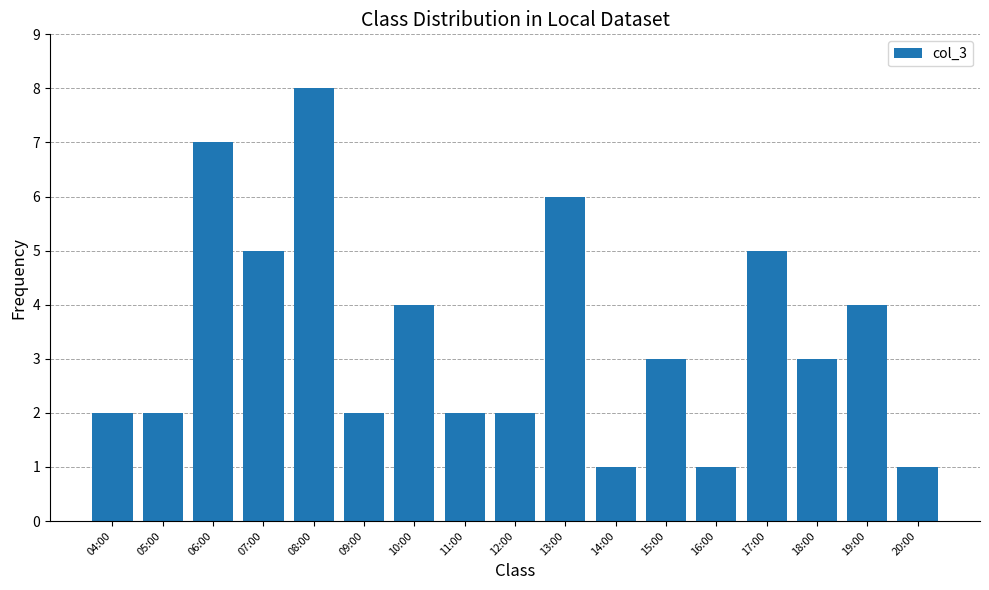

True or false: the data shows 1 at 12:00.

False